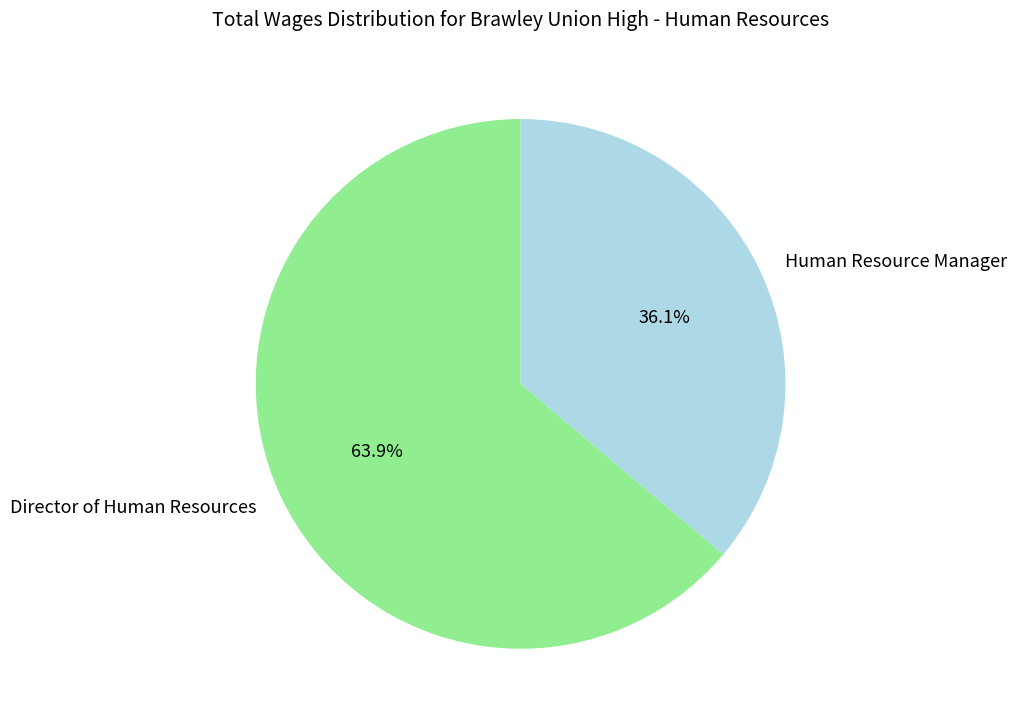

To the nearest percent, what is the average slice percentage?

50%